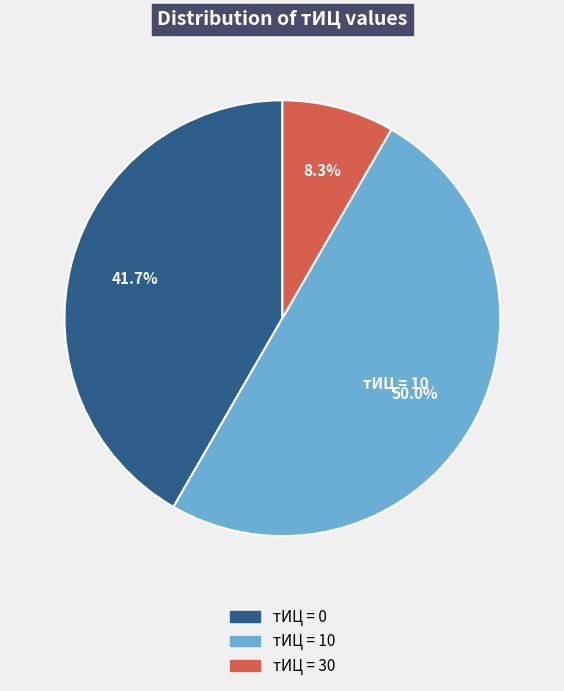

Count the number of slices in the pie.

3